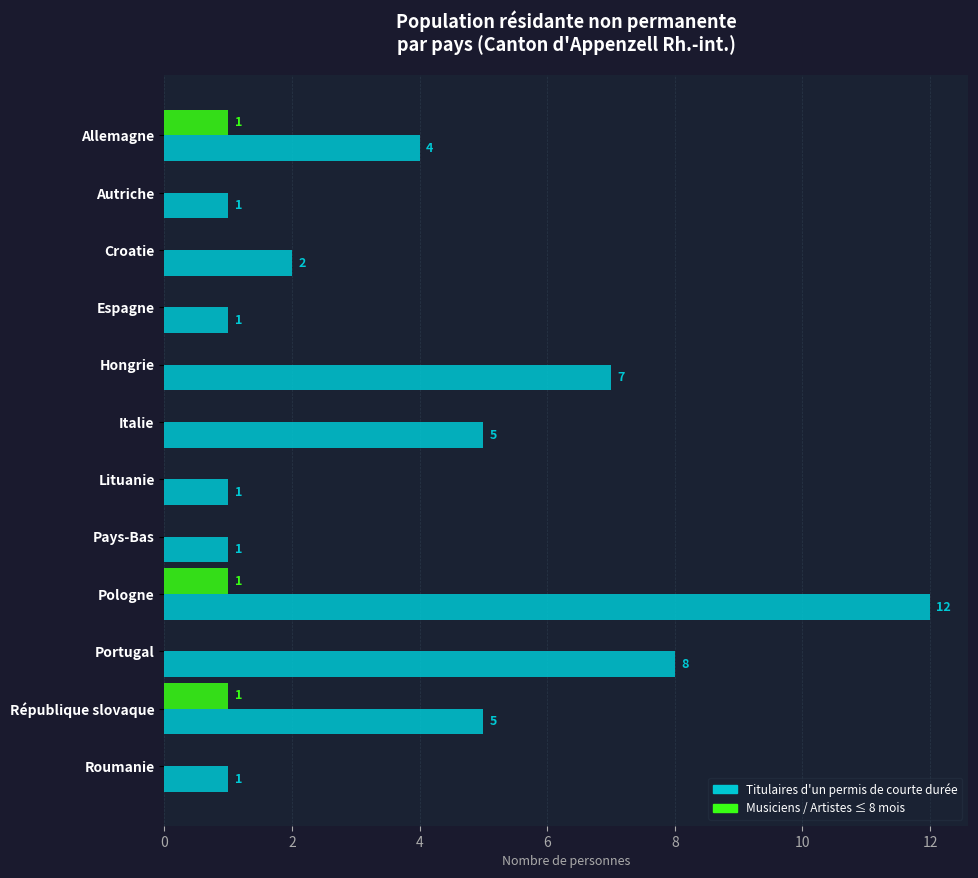

Which category has the highest value across all series?

Pologne